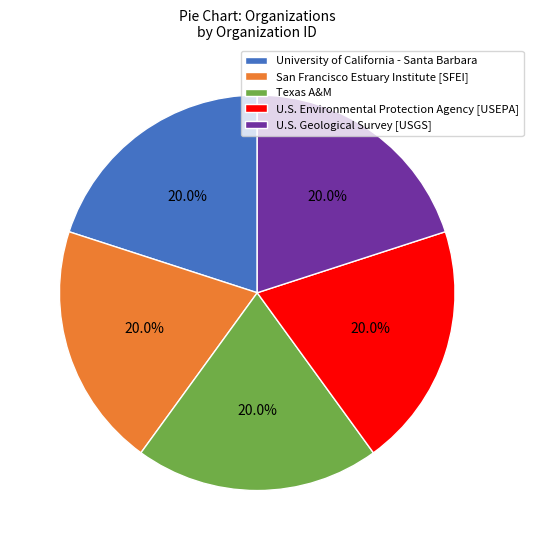

How many segments does this pie chart have?

5